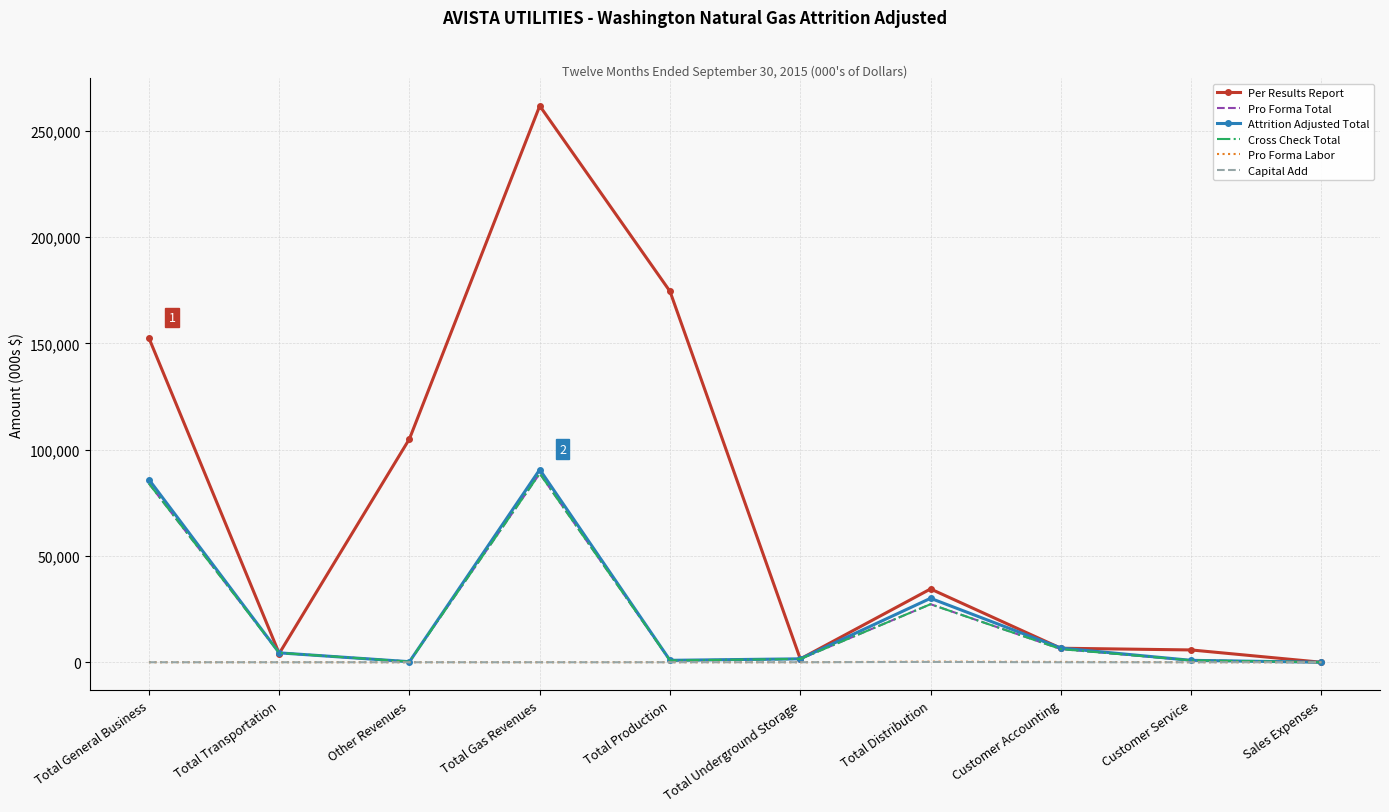

How many distinct data groups are displayed?

6